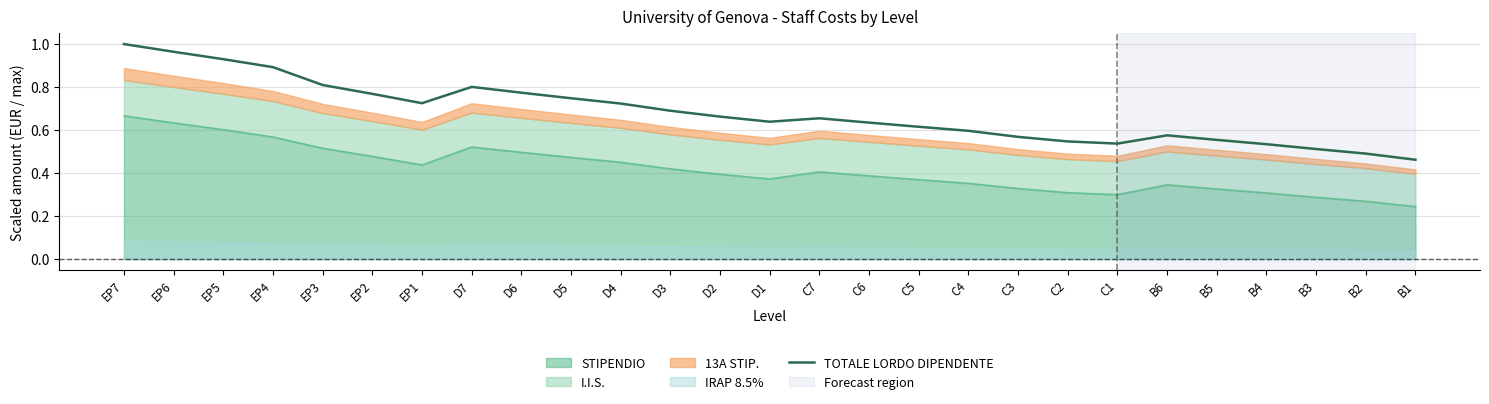

At which category does the chart reach its minimum across all series?

B1